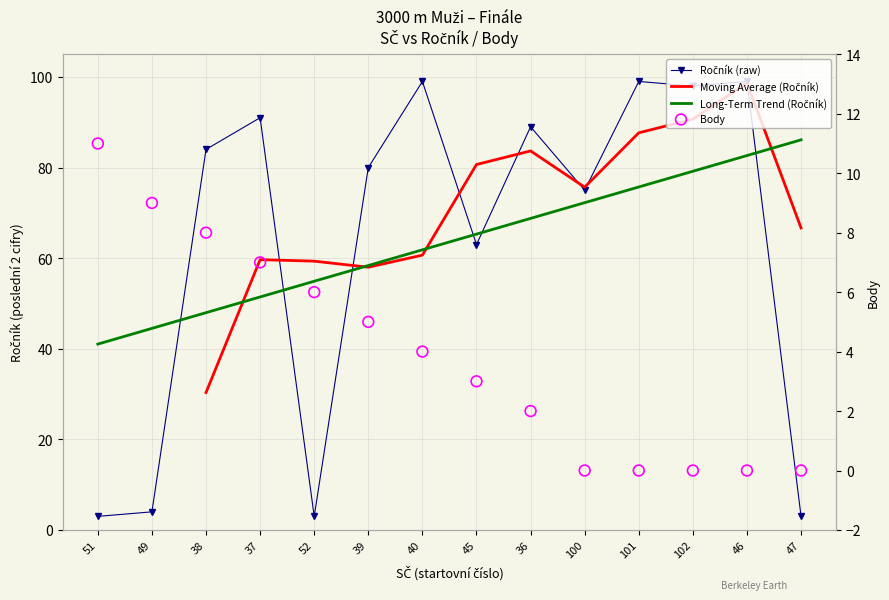

Which series reaches the minimum Y coordinate?

Body